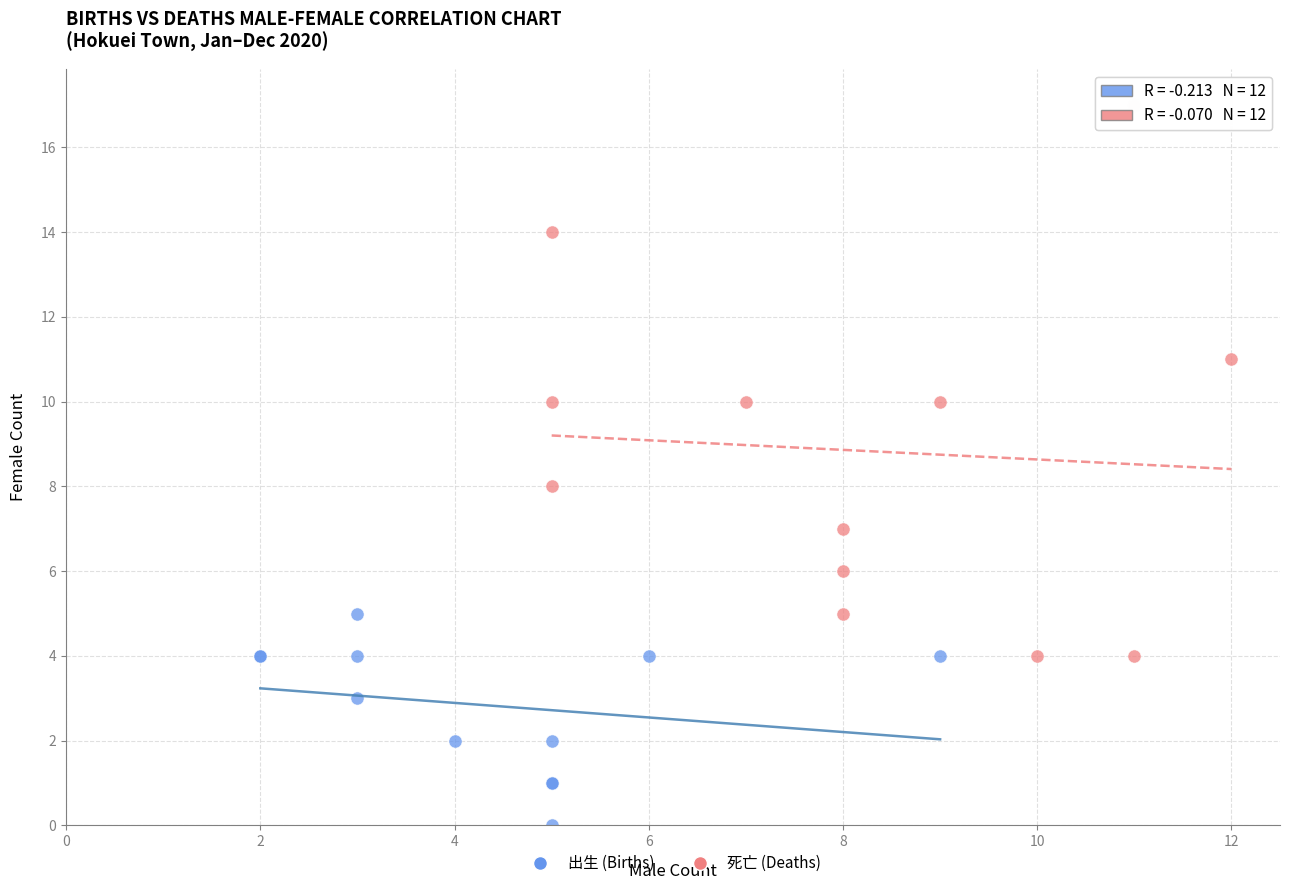

Which series reaches the minimum Y coordinate?

出生 (Births)